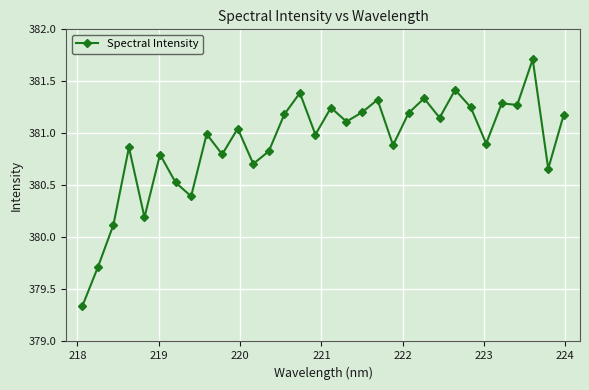

Is this an area chart (filled region under the line)?

No